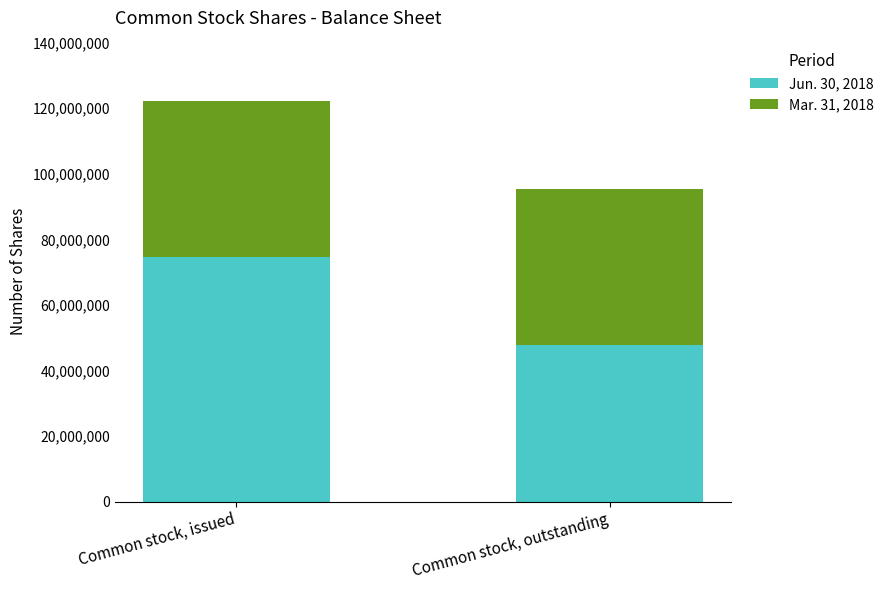

What are all the series names shown in the legend?

Jun. 30, 2018, Mar. 31, 2018